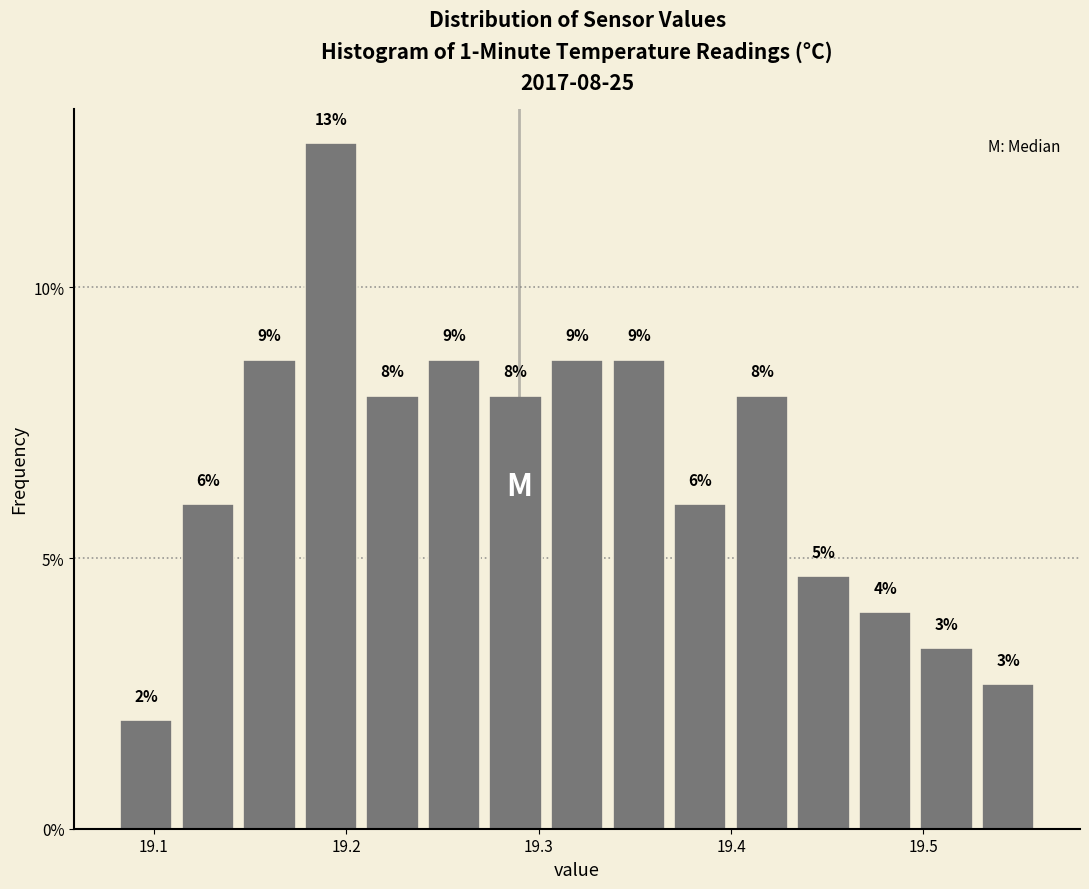

Around what value on the x-axis is the tallest bar? Give the approximate position of its centre, as read against the axis.

19.19